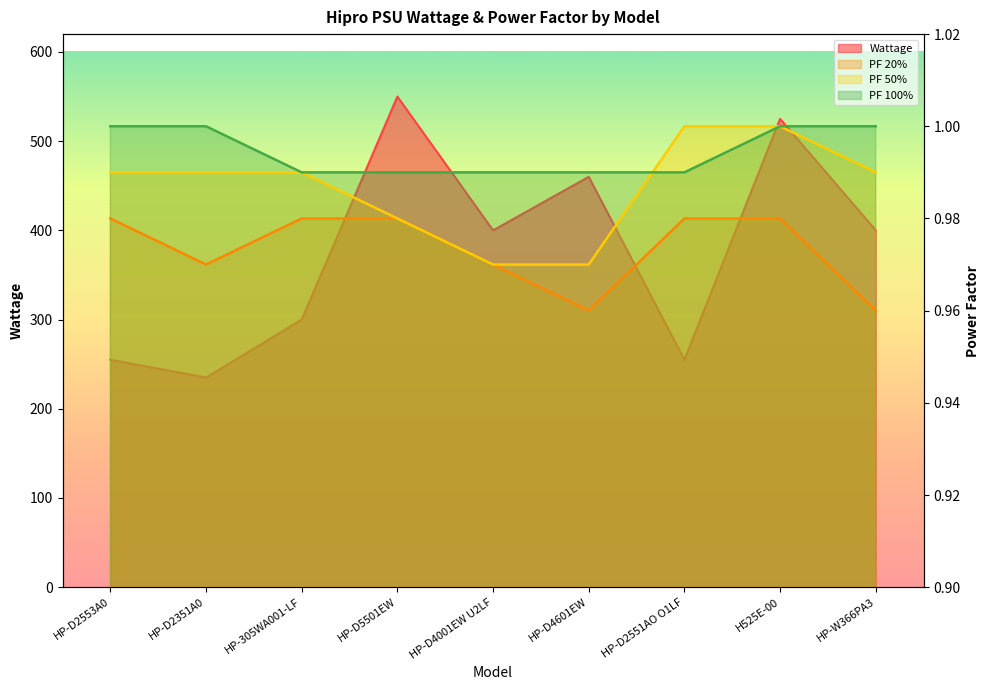

True or false: Wattage has more than 2 interior local peaks.

True